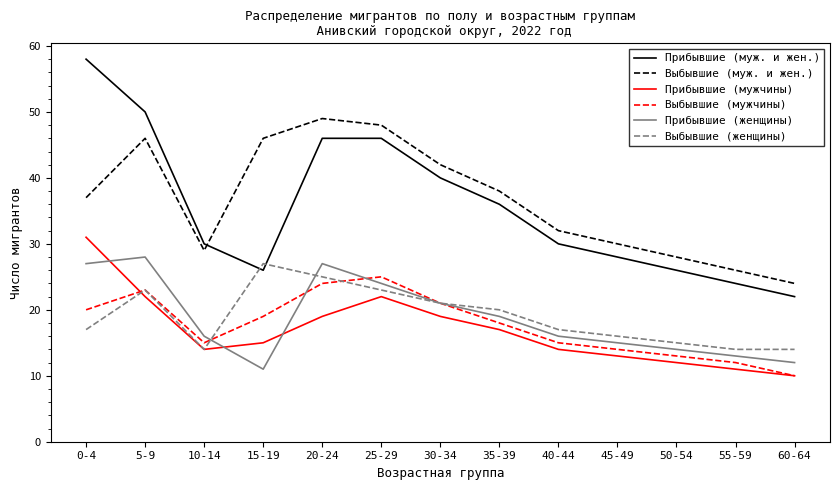

What position from the left is 55-59?

12